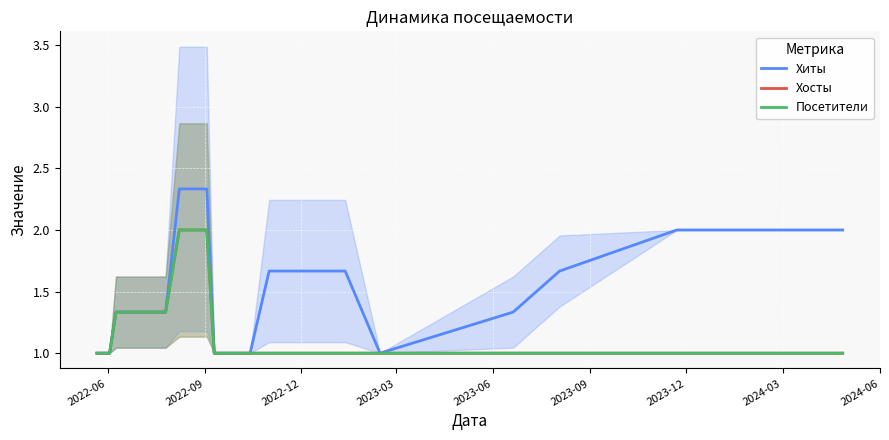

True or false: Посетители has a value of 1.0 at 2023-03.

True